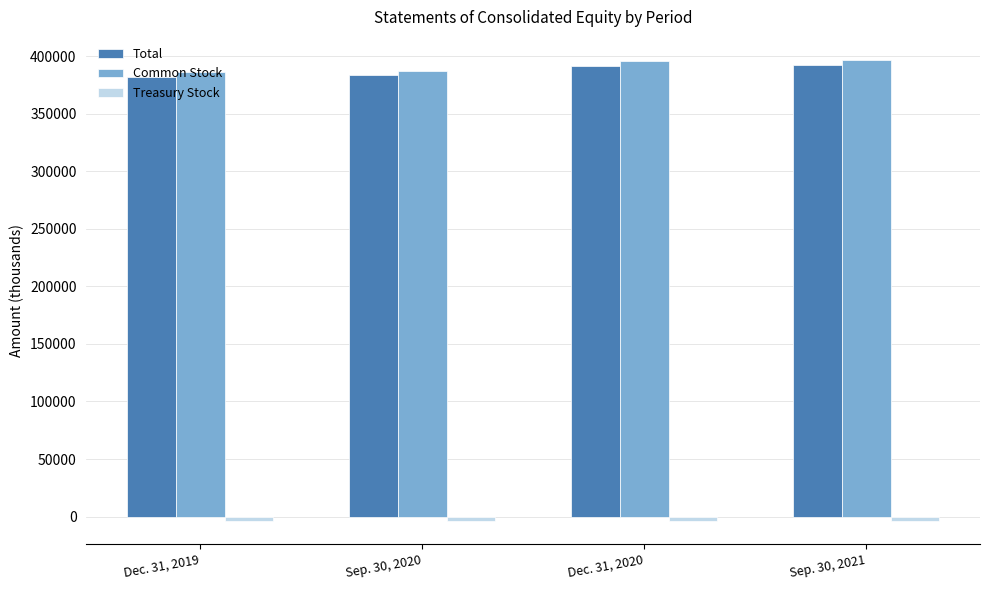

How many data points does each series have?

4